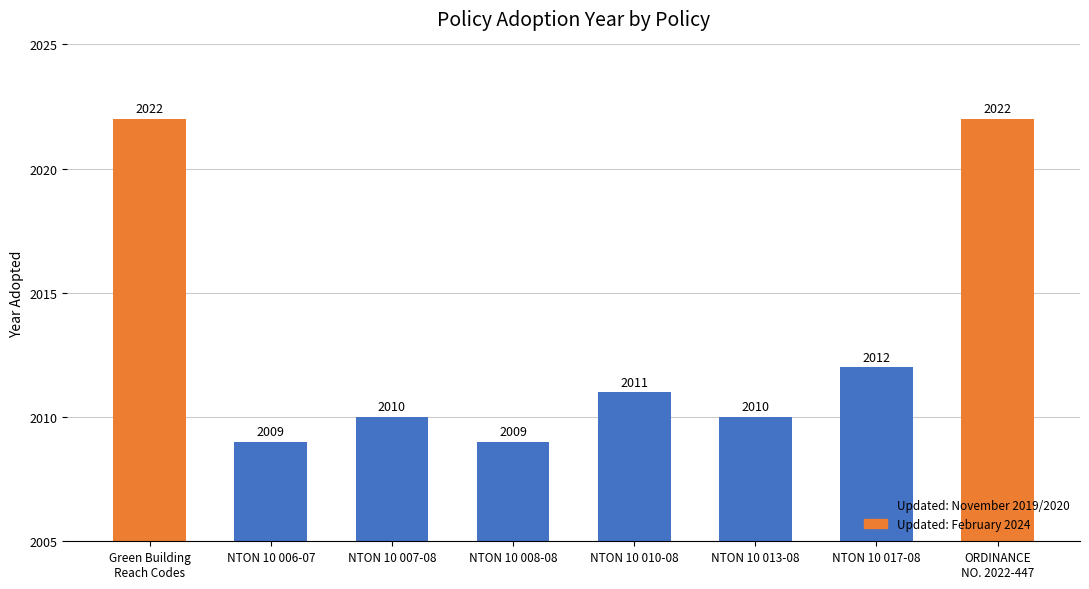

What is the value of the 2nd bar from the left?

2009